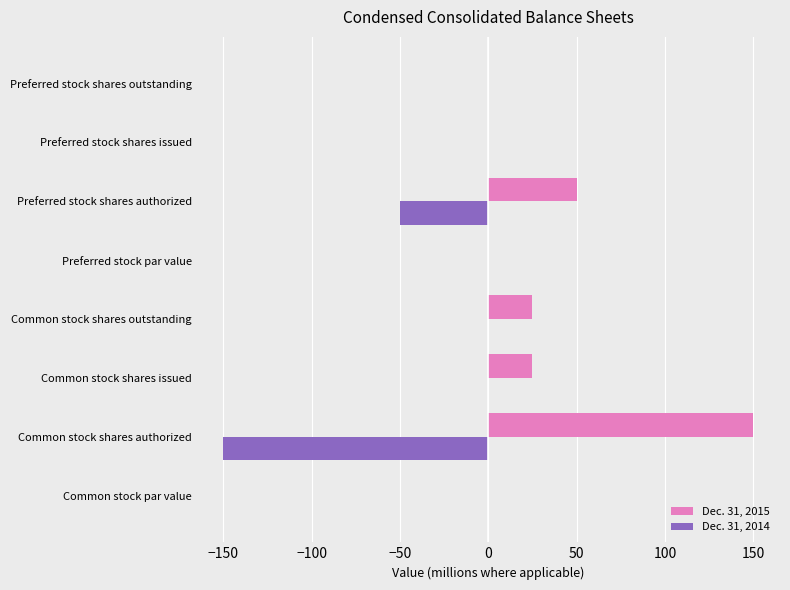

At which category does the chart reach its peak across all series?

Common stock shares authorized